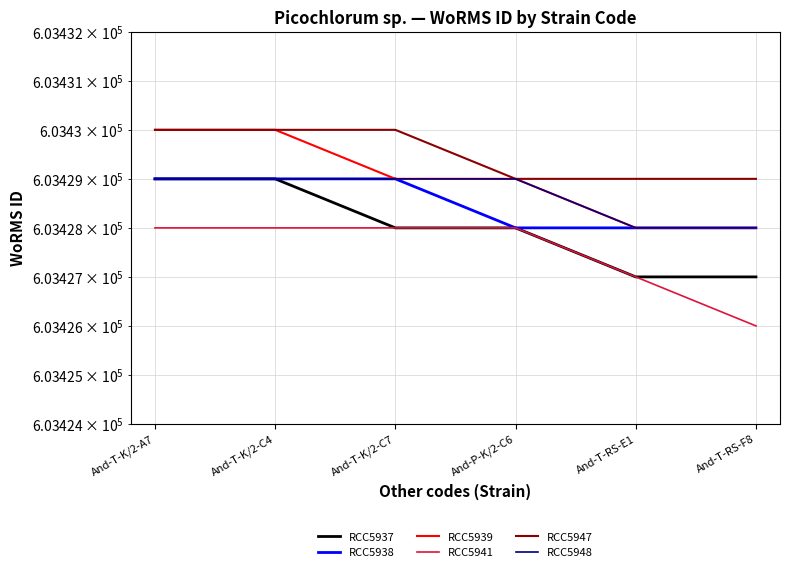

Between And-P-K/2-C6 and And-T-RS-E1, which series saw the biggest shift?

RCC5937